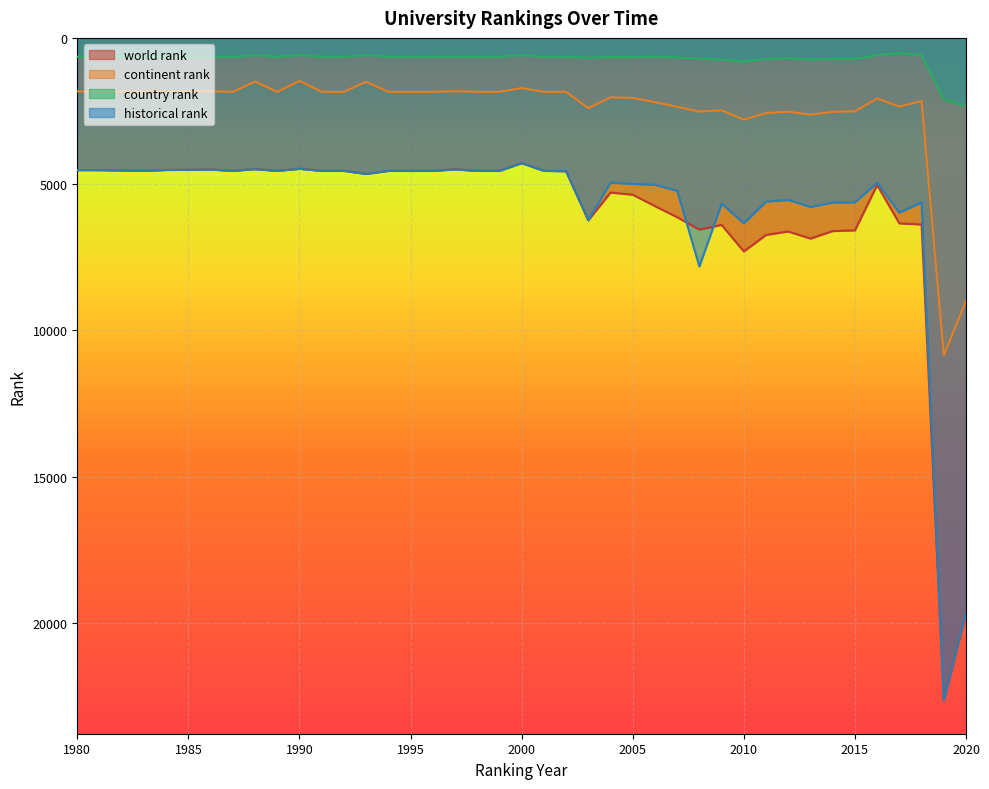

Reading right to left, what are all the values shown in this chart?

world rank: 2020=19652.0	2019=22644.0	2018=6378.0	2017=6339.0	2016=5029.0	2015=6579.0	2014=6602.0	2013=6859.0	2012=6617.0	2011=6735.0	2010=7299.0	2009=6391.0	2008=6554.0	2007=6129.0	2006=5750.0	2005=5359.0	2004=5287.0	2003=6234.0	2002=4556.0	2001=4544.0	2000=4280.0	1999=4544.0	1998=4544.0	1997=4493.0	1996=4544.0	1995=4544.0	1994=4544.0	1993=4649.0	1992=4544.0	1991=4544.0	1990=4473.0	1989=4544.0	1988=4486.0	1987=4544.0	1986=4499.0	1985=4508.0	1984=4513.0	1983=4543.0	1981=4518.0	1980=4518.0
continent rank: 2020=8987.0	2019=10847.0	2018=2155.0	2017=2348.0	2016=2070.0	2015=2510.0	2014=2526.0	2013=2625.0	2012=2521.0	2011=2572.0	2010=2795.0	2009=2475.0	2008=2518.0	2007=2355.0	2006=2197.0	2005=2050.0	2004=2031.0	2003=2400.0	2002=1846.0	2001=1844.0	2000=1716.0	1999=1844.0	1998=1844.0	1997=1822.0	1996=1844.0	1995=1844.0	1994=1844.0	1993=1500.0	1992=1844.0	1991=1844.0	1990=1468.0	1989=1844.0	1988=1492.0	1987=1844.0	1986=1825.0	1985=1829.0	1984=1832.0	1983=1844.0	1981=1831.0	1980=1831.0
country rank: 2020=2335.0	2019=2095.0	2018=593.0	2017=524.0	2016=583.0	2015=716.0	2014=722.0	2013=735.0	2012=699.0	2011=718.0	2010=805.0	2009=742.0	2008=707.0	2007=670.0	2006=639.0	2005=651.0	2004=652.0	2003=678.0	2002=647.0	2001=645.0	2000=590.0	1999=645.0	1998=645.0	1997=639.0	1996=645.0	1995=645.0	1994=645.0	1993=589.0	1992=645.0	1991=645.0	1990=589.0	1989=645.0	1988=593.0	1987=645.0	1986=641.0	1985=643.0	1984=643.0	1983=646.0	1981=642.0	1980=644.0
historical rank: 2020=19640.0	2019=22649.5	2018=5623.5	2017=5971.5	2016=4949.0	2015=5622.5	2014=5629.0	2013=5776.5	2012=5539.5	2011=5596.5	2010=6334.5	2009=5667.5	2008=7811.5	2007=5223.0	2006=5022.0	2005=4990.5	2004=4945.0	2003=6234.0	2002=4556.0	2001=4544.0	2000=4280.0	1999=4544.0	1998=4544.0	1997=4493.0	1996=4544.0	1995=4544.0	1994=4544.0	1993=4649.0	1992=4544.0	1991=4544.0	1990=4473.0	1989=4544.0	1988=4486.0	1987=4544.0	1986=4499.0	1985=4508.0	1984=4513.0	1983=4543.0	1981=4518.0	1980=4518.0